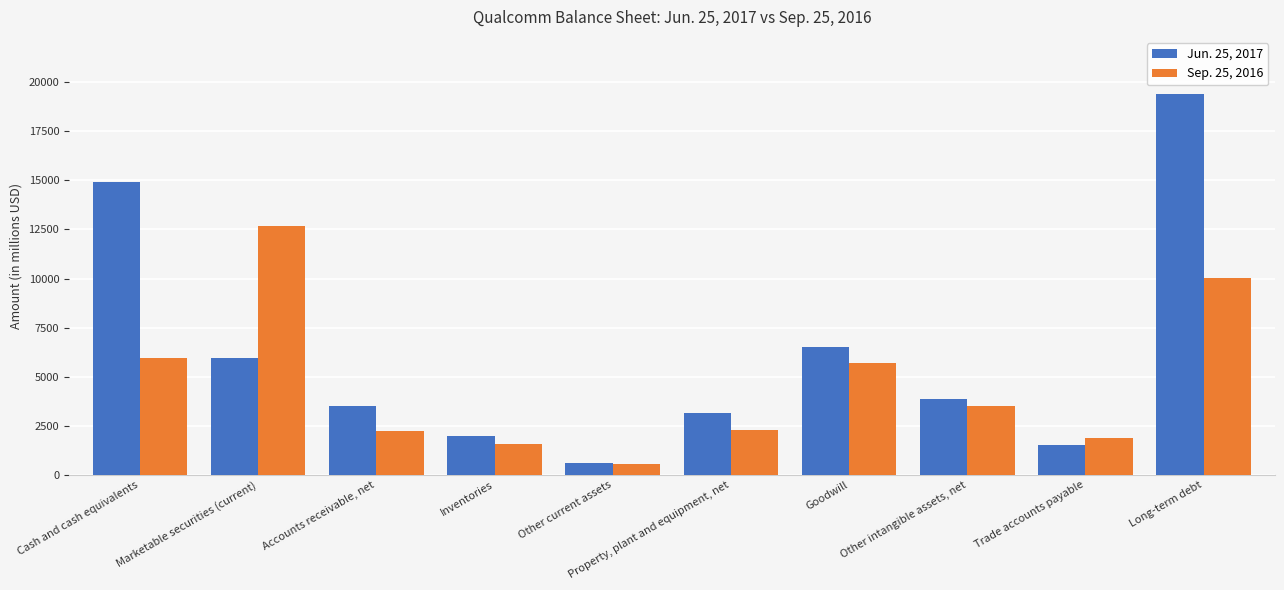

Rank the series by their maximum value, from lowest to highest.

Sep. 25, 2016, Jun. 25, 2017